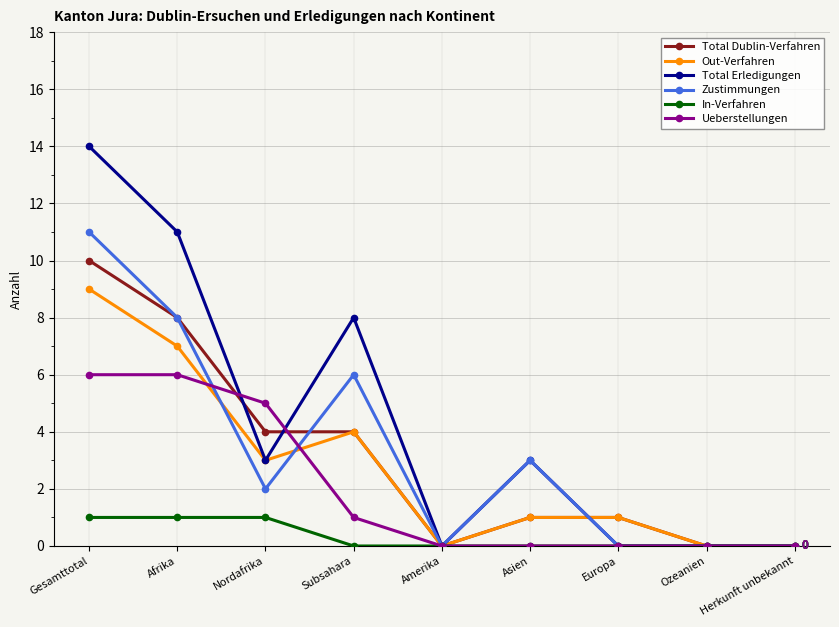

Which series has the widest spread of values?

Total Erledigungen